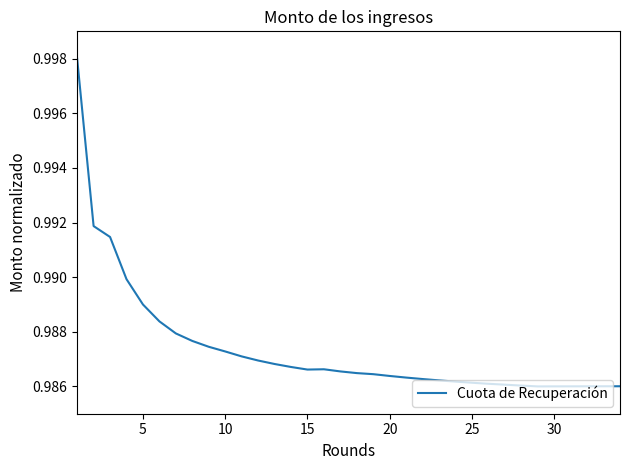

Does the chart display data point markers on the line(s)?

No